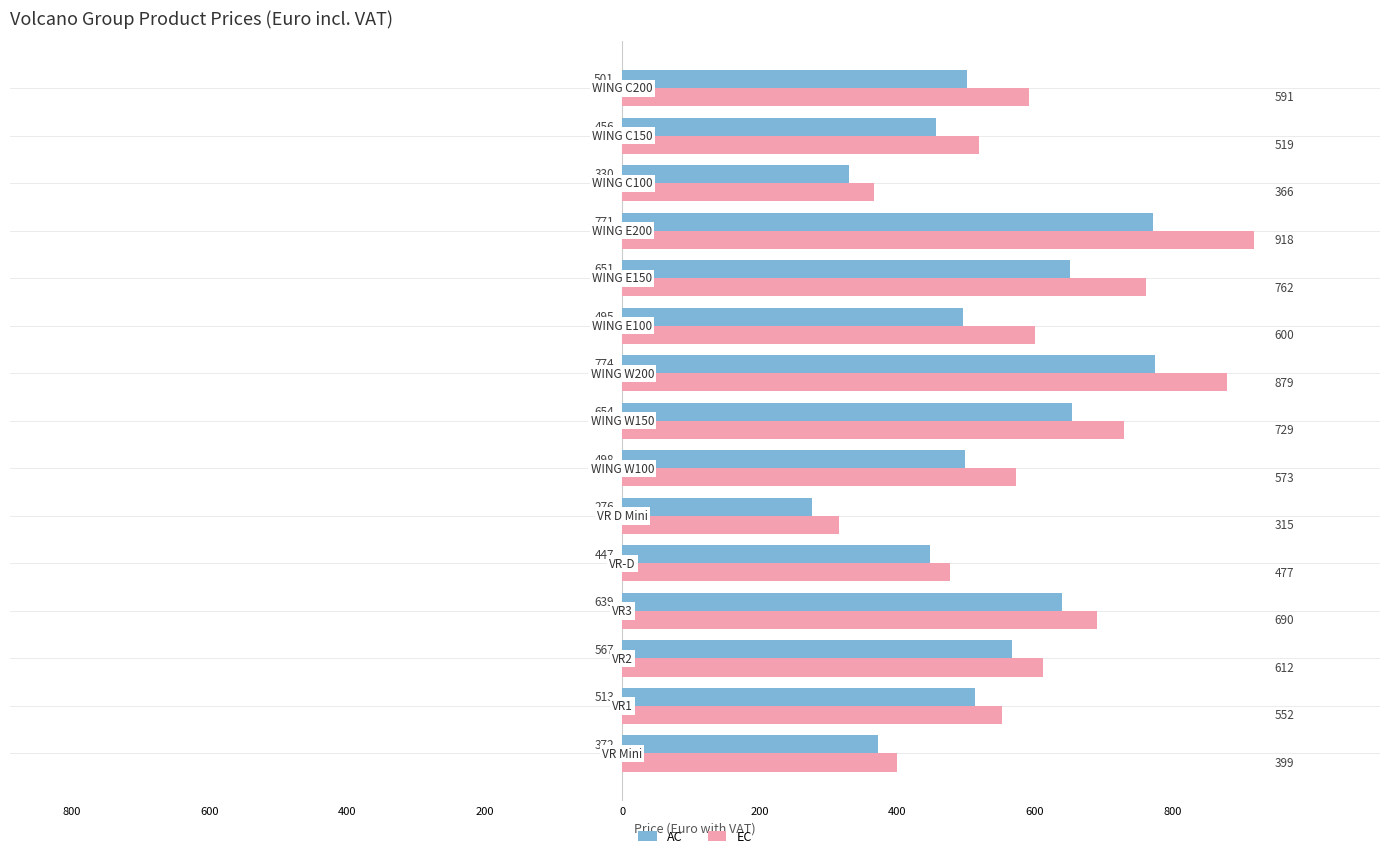

List the series in order of their peak value, lowest first.

AC, EC